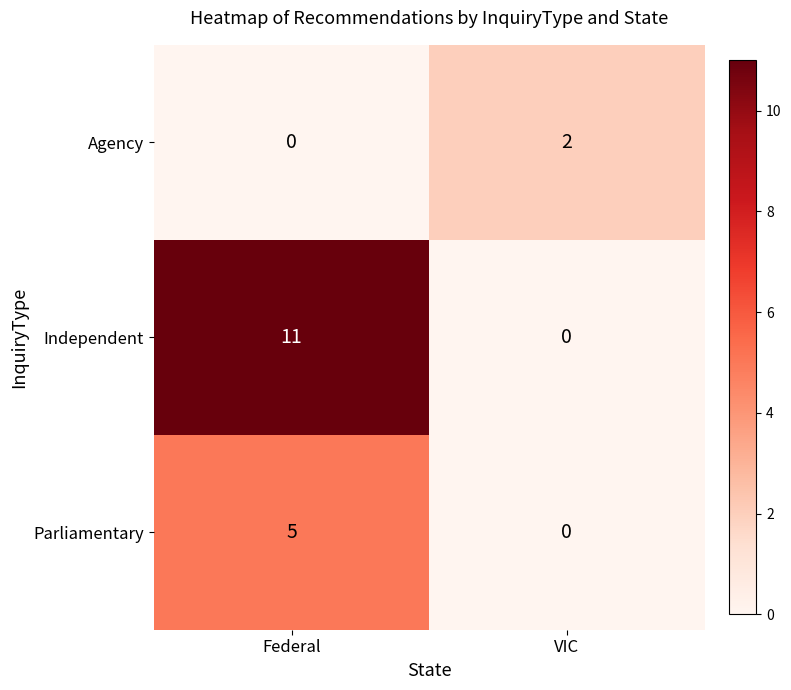

List the series in order of their overall mean, highest first.

Independent, Parliamentary, Agency